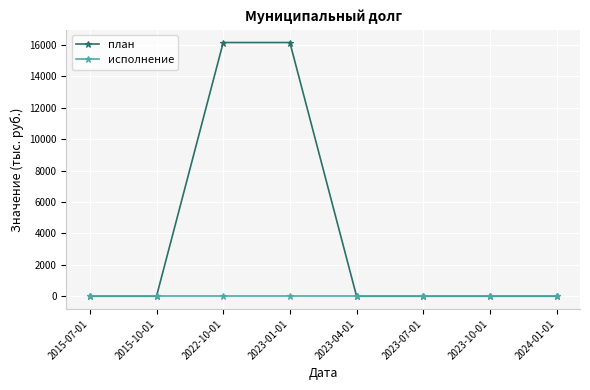

What is the average value of the план series?

4038.8